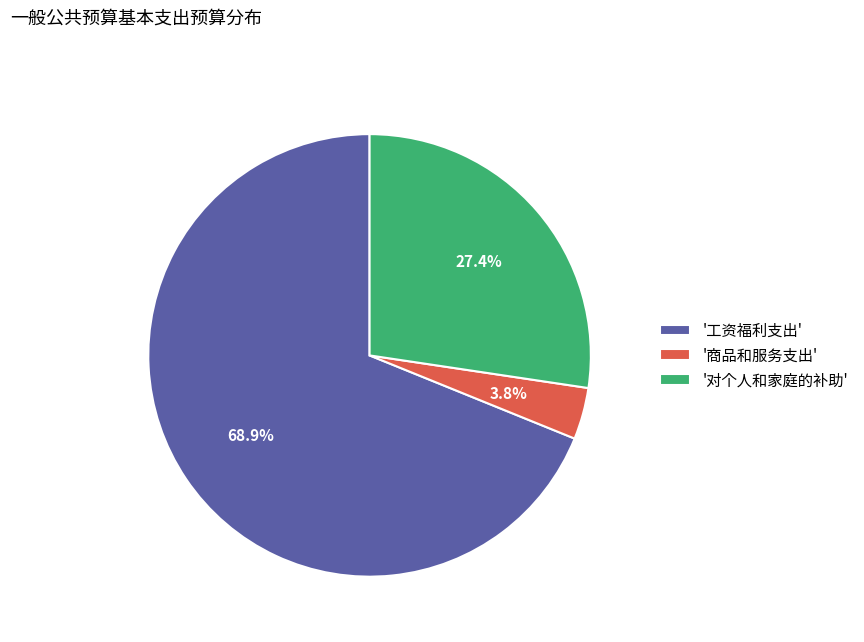

What portion of the pie excludes '商品和服务支出'?

96.2%